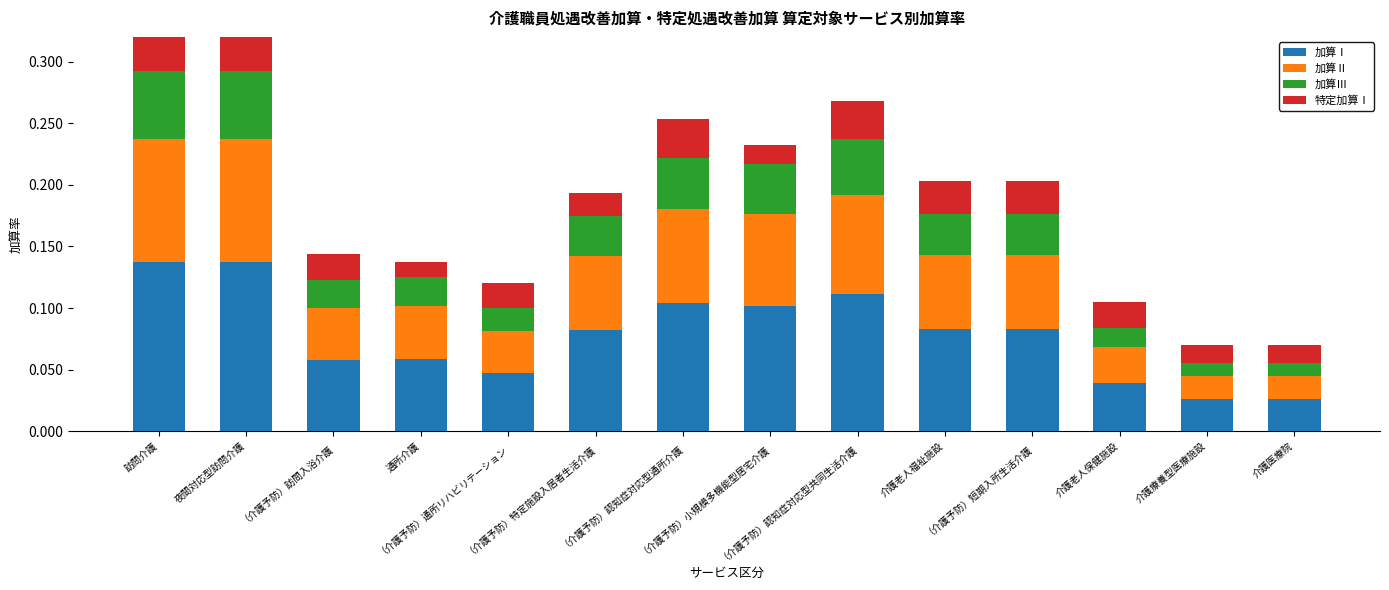

List the labels in order of 加算Ⅲ value, largest first.

訪問介護, 夜間対応型訪問介護, （介護予防）認知症対応型共同生活介護, （介護予防）認知症対応型通所介護, （介護予防）小規模多機能型居宅介護, （介護予防）特定施設入居者生活介護, 介護老人福祉施設, （介護予防）短期入所生活介護, （介護予防）訪問入浴介護, 通所介護, （介護予防）通所リハビリテーション, 介護老人保健施設, 介護療養型医療施設, 介護医療院